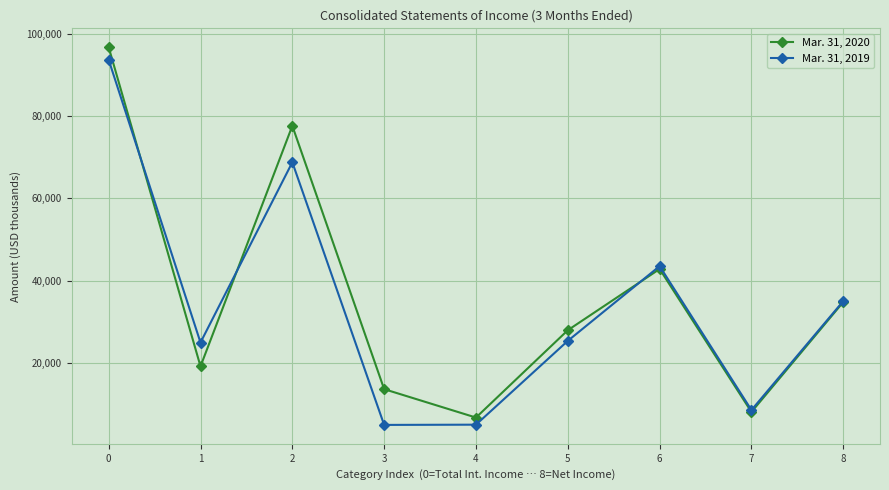

What is the smallest value displayed?

4885